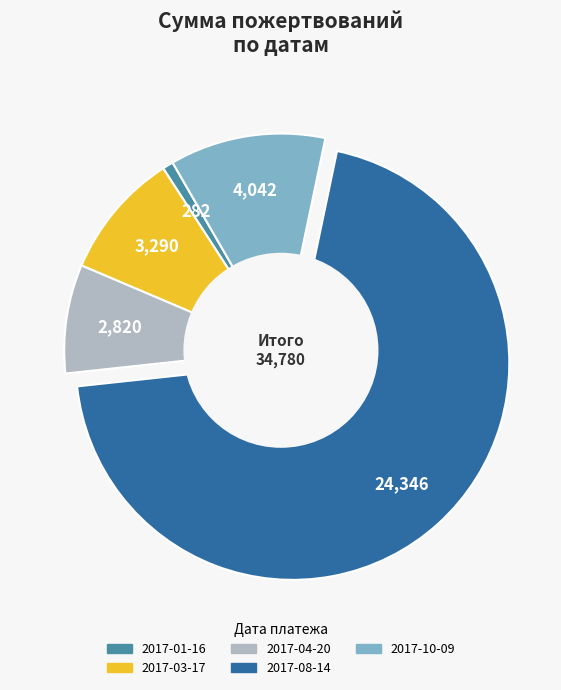

Do 2017-10-09 and 2017-01-16 together represent more than half of the pie?

No